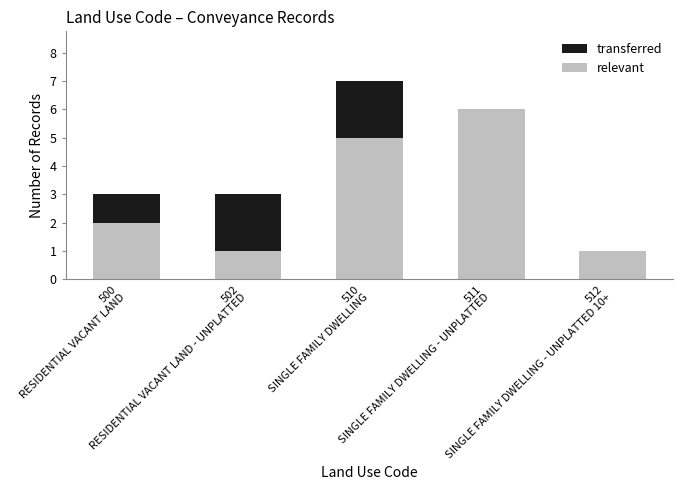

What is the maximum value for relevant?

6